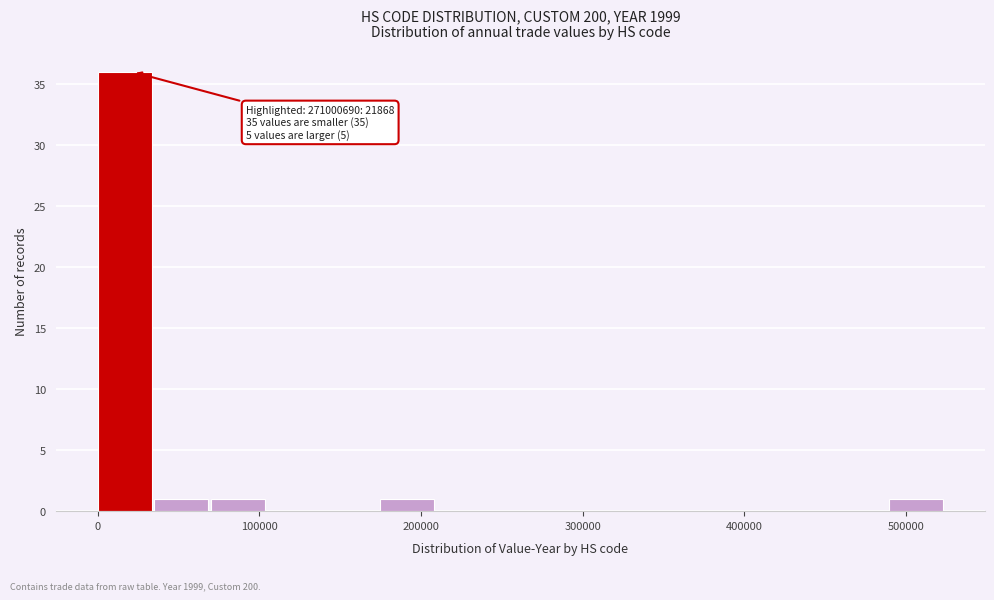

Read against the x-axis, roughly where is the centre of the tallest bar?

20000